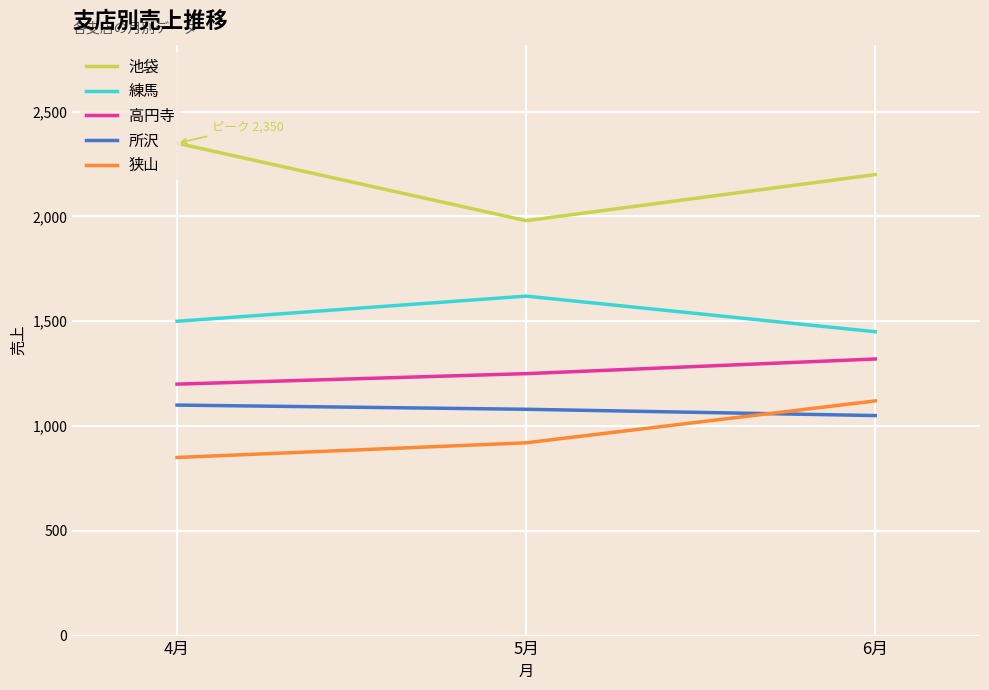

What is the difference between the highest and lowest values at 6月?

1150